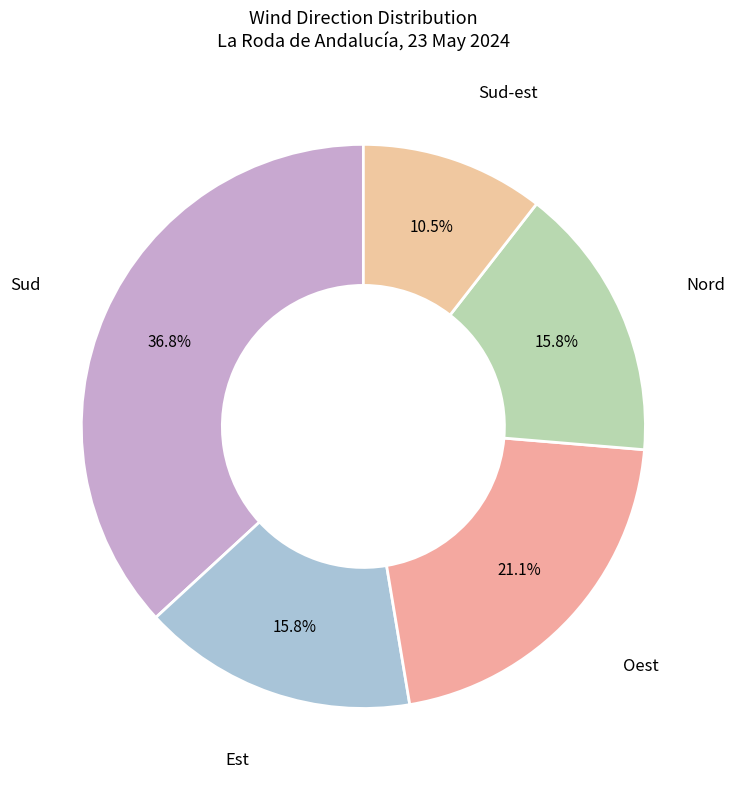

How many segments does this pie chart have?

5